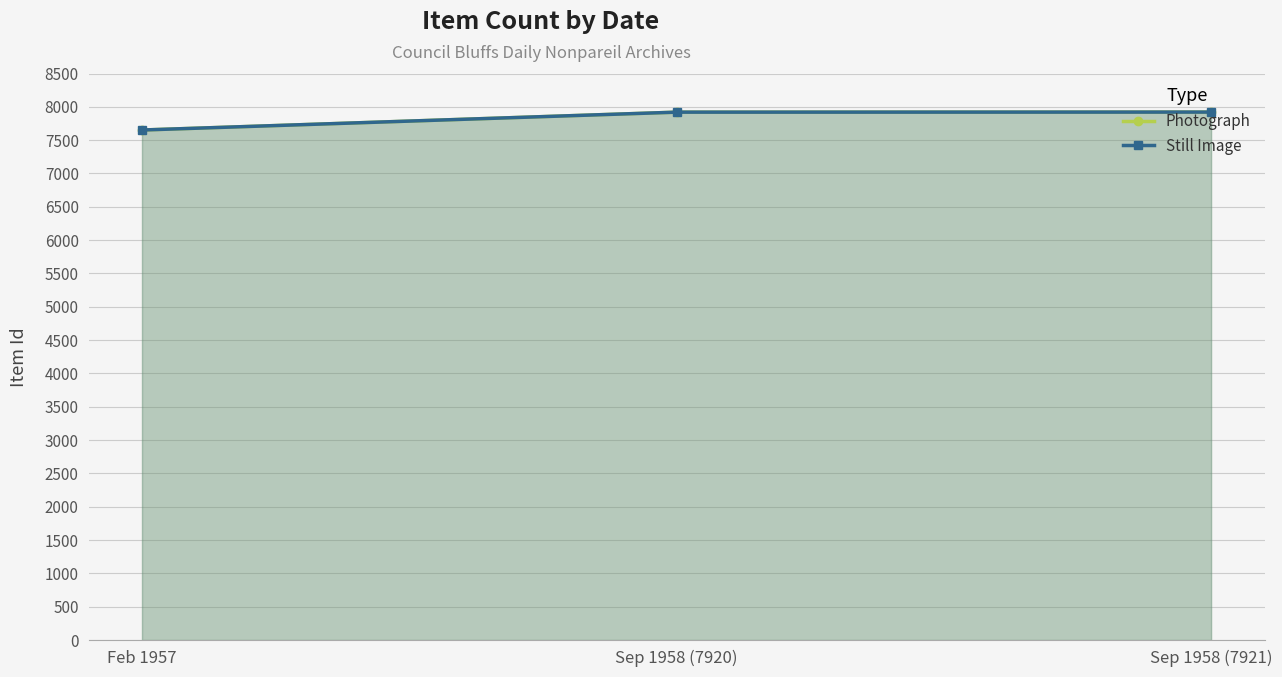

How many data points does each series have?

3